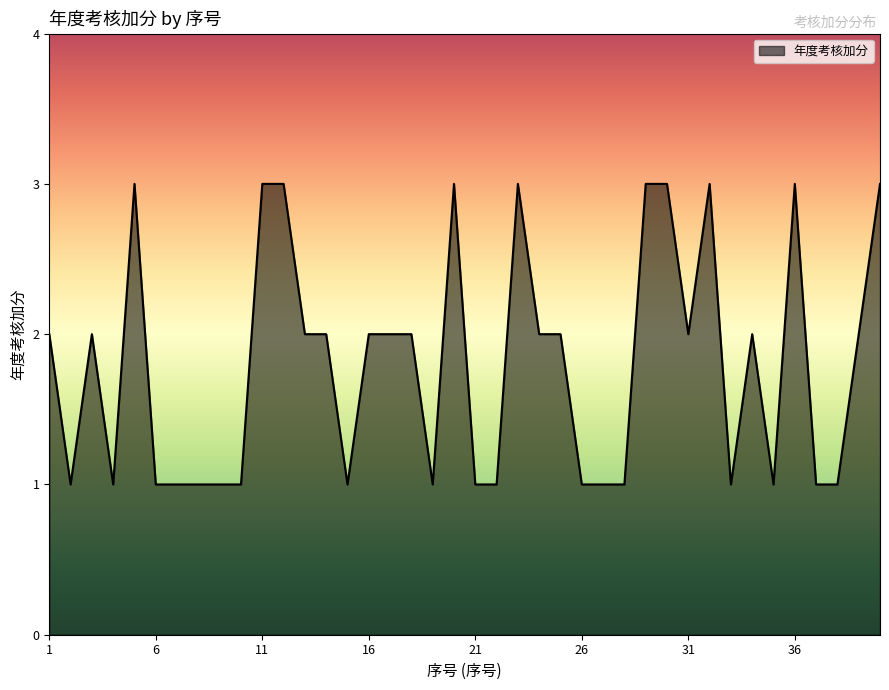

What is the sum of all values?

72